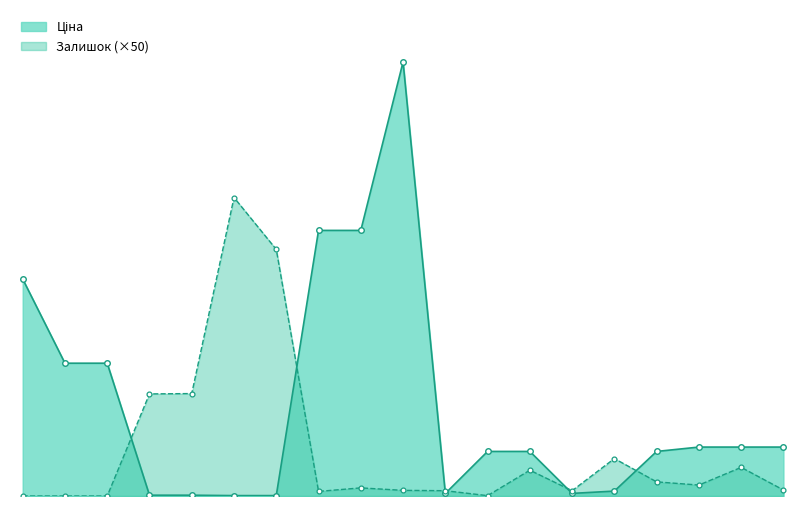

Is it true that Залишок equals 1067.8 at 285652233?

False